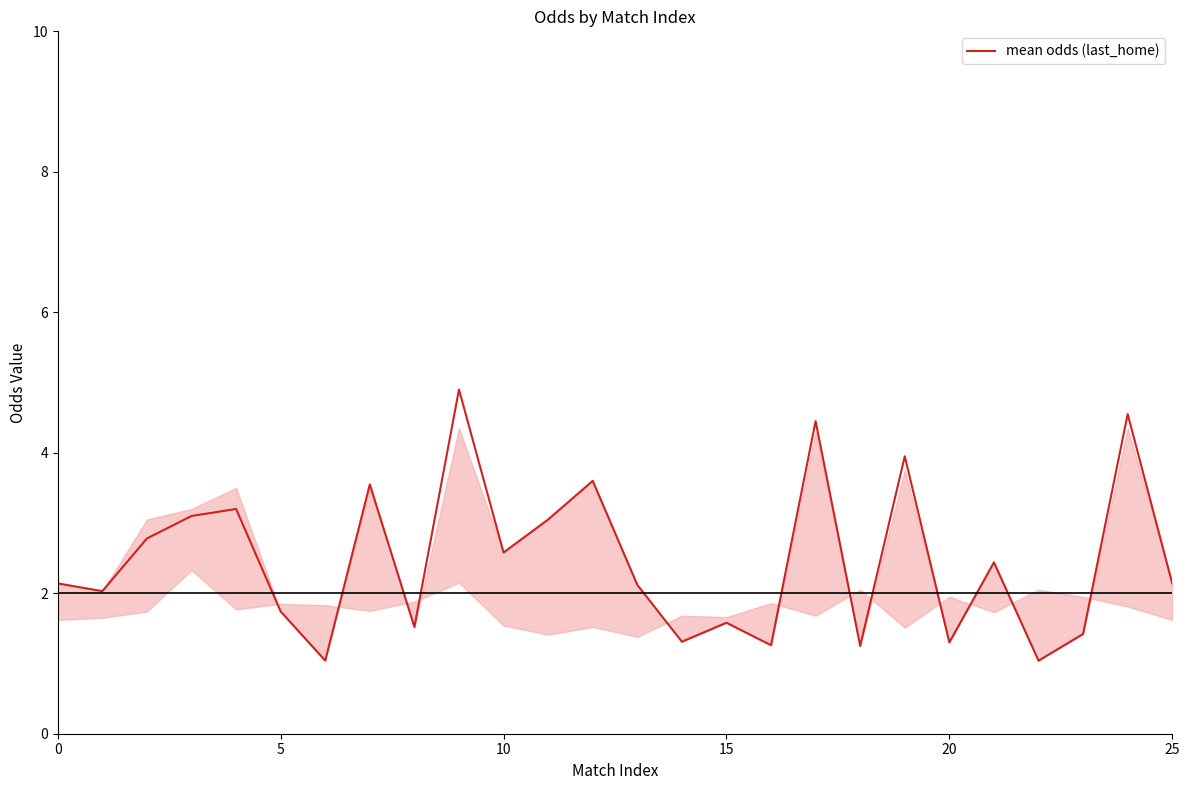

What is the difference between the maximum and minimum values?

3.9